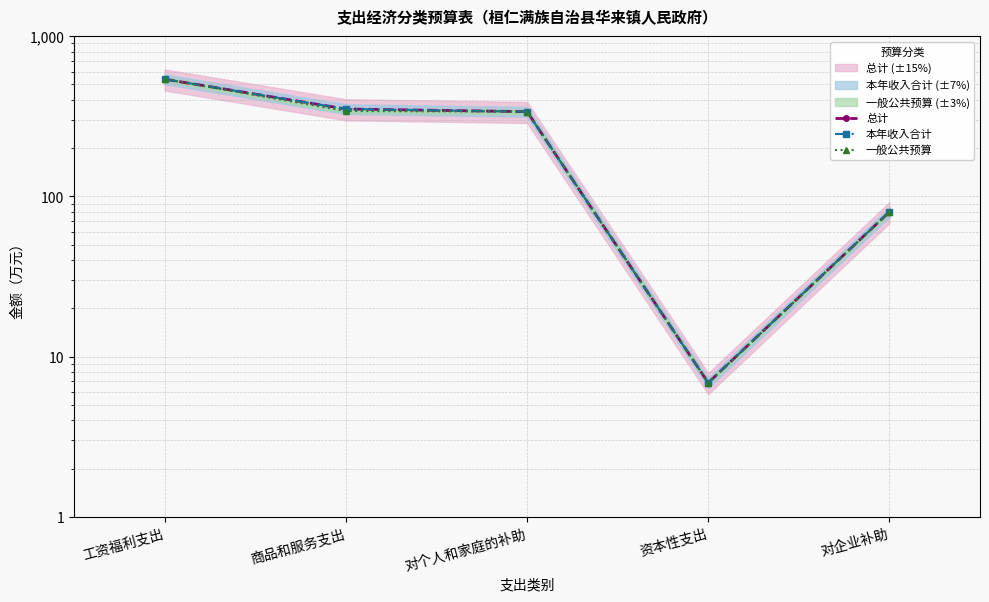

The 本年收入合计 series shows 337.6 at 对个人和家庭的补助. True or false?

True